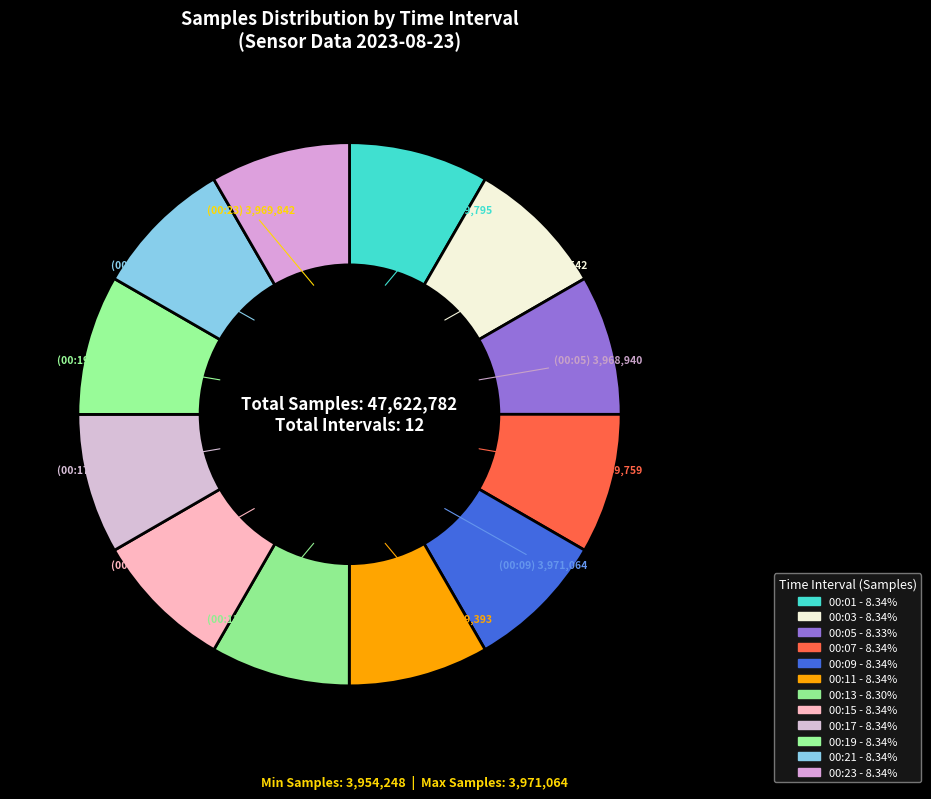

How many segments does this pie chart have?

12